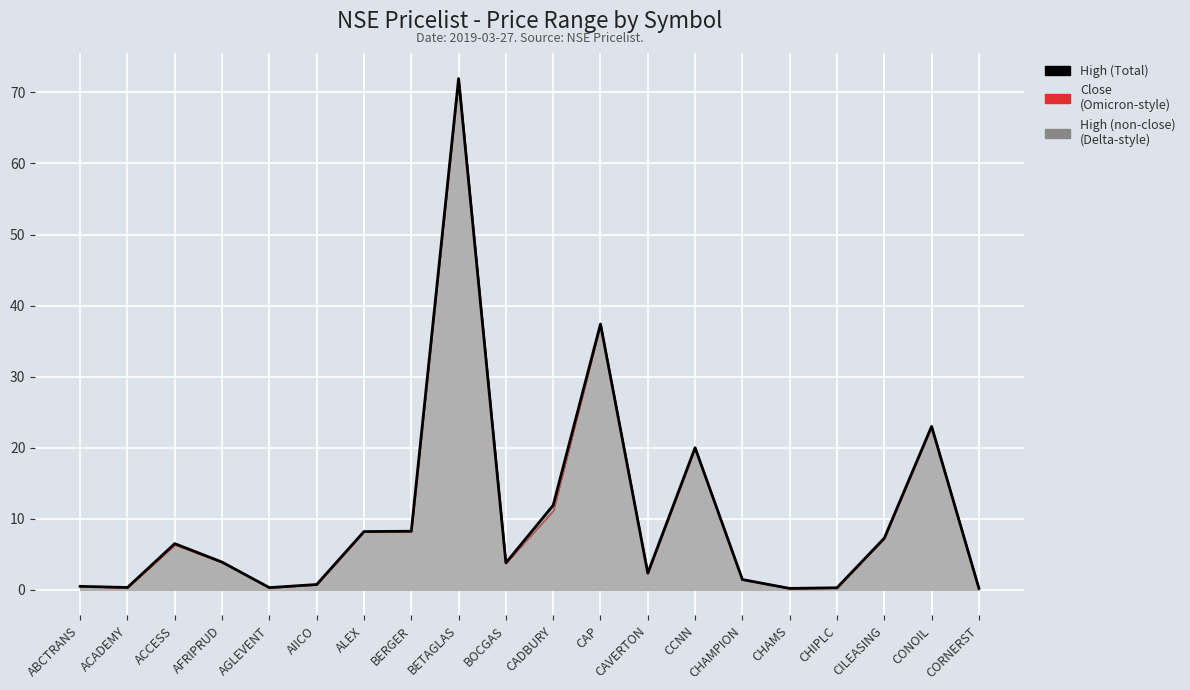

At which category does the data reach its first local peak?

ACCESS